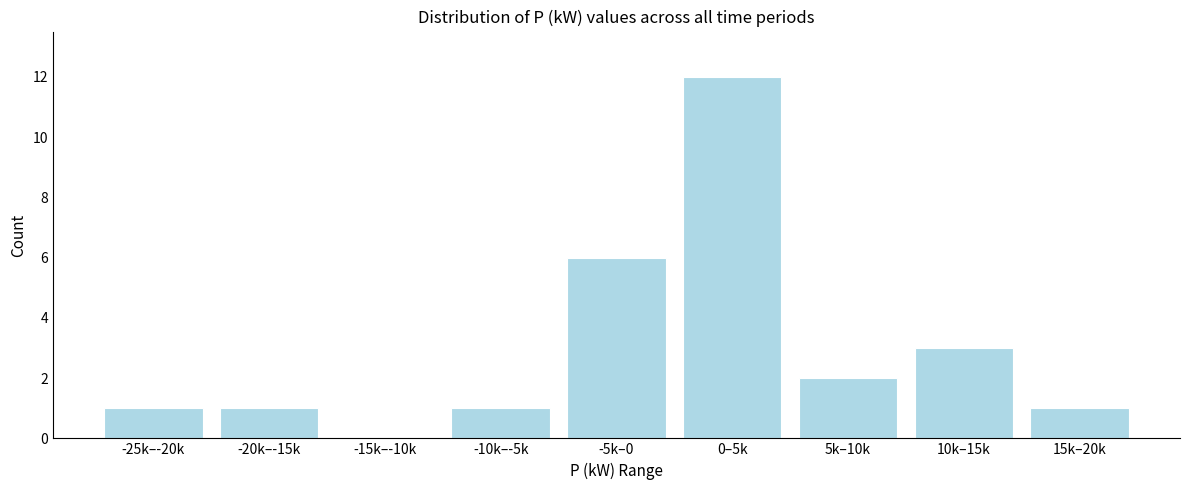

Reading left to right, transcribe all the data shown in this chart.

-25k–-20k=1	-20k–-15k=1	-15k–-10k=0	-10k–-5k=1	-5k–0=6	0–5k=12	5k–10k=2	10k–15k=3	15k–20k=1